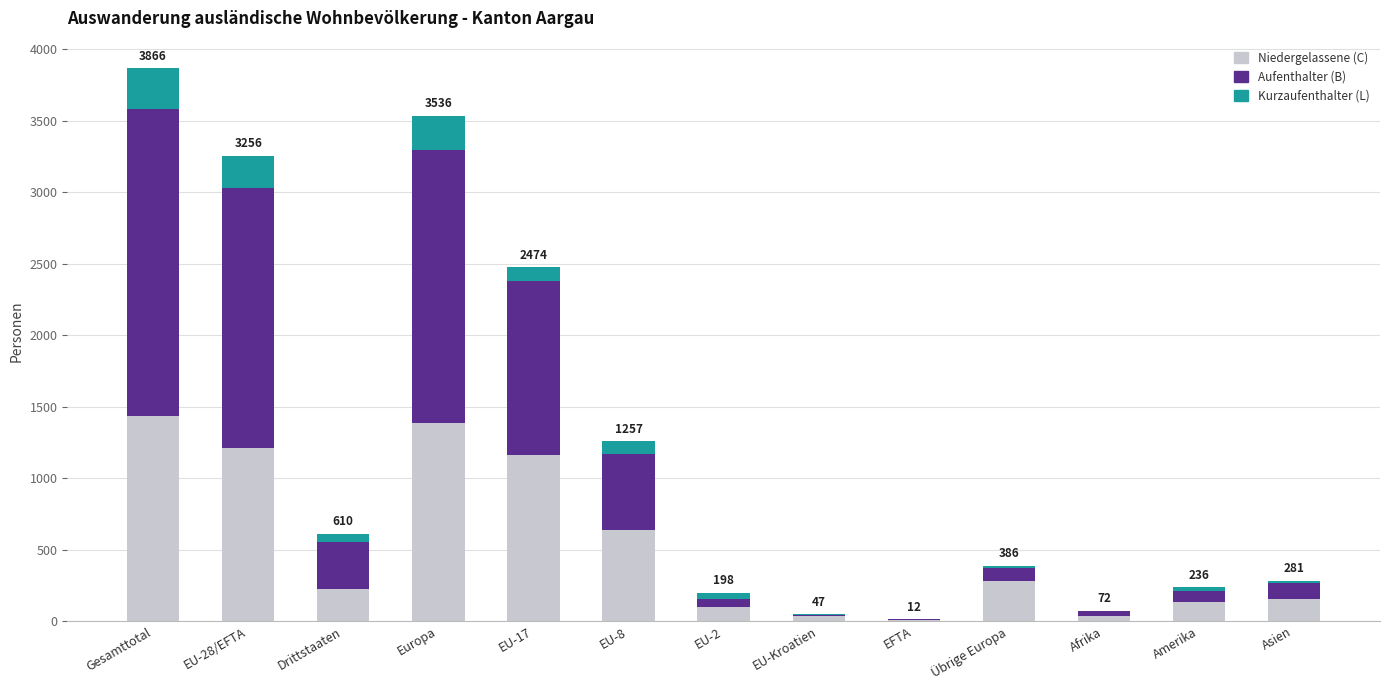

Where is Niedergelassene (C) nearest to the value 723?

EU-8